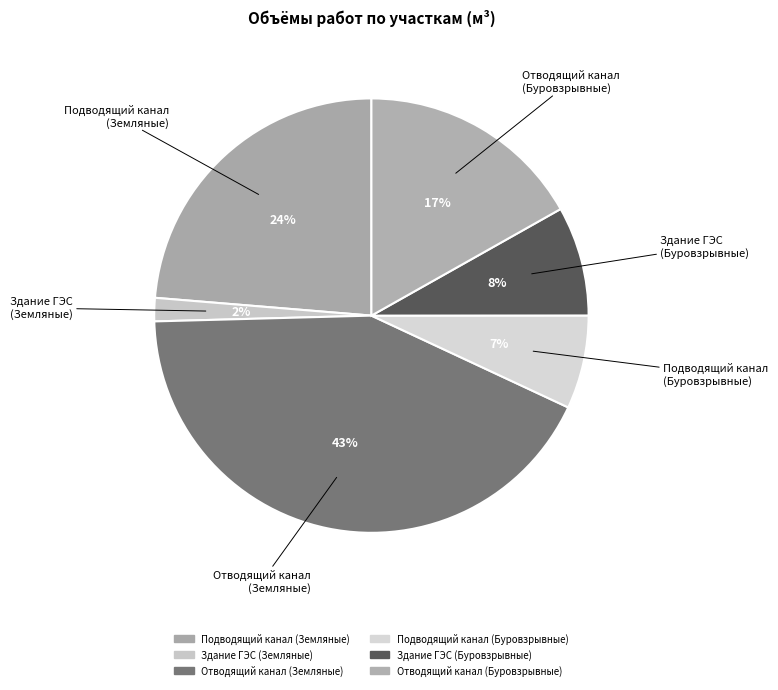

How many slices are in this pie chart?

6